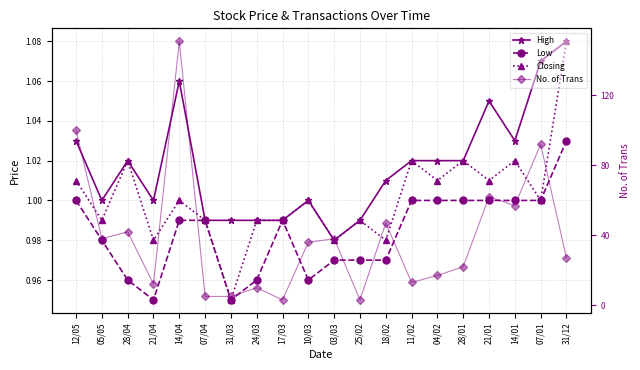

Where is the first local minimum for No. of Trans?

05/05